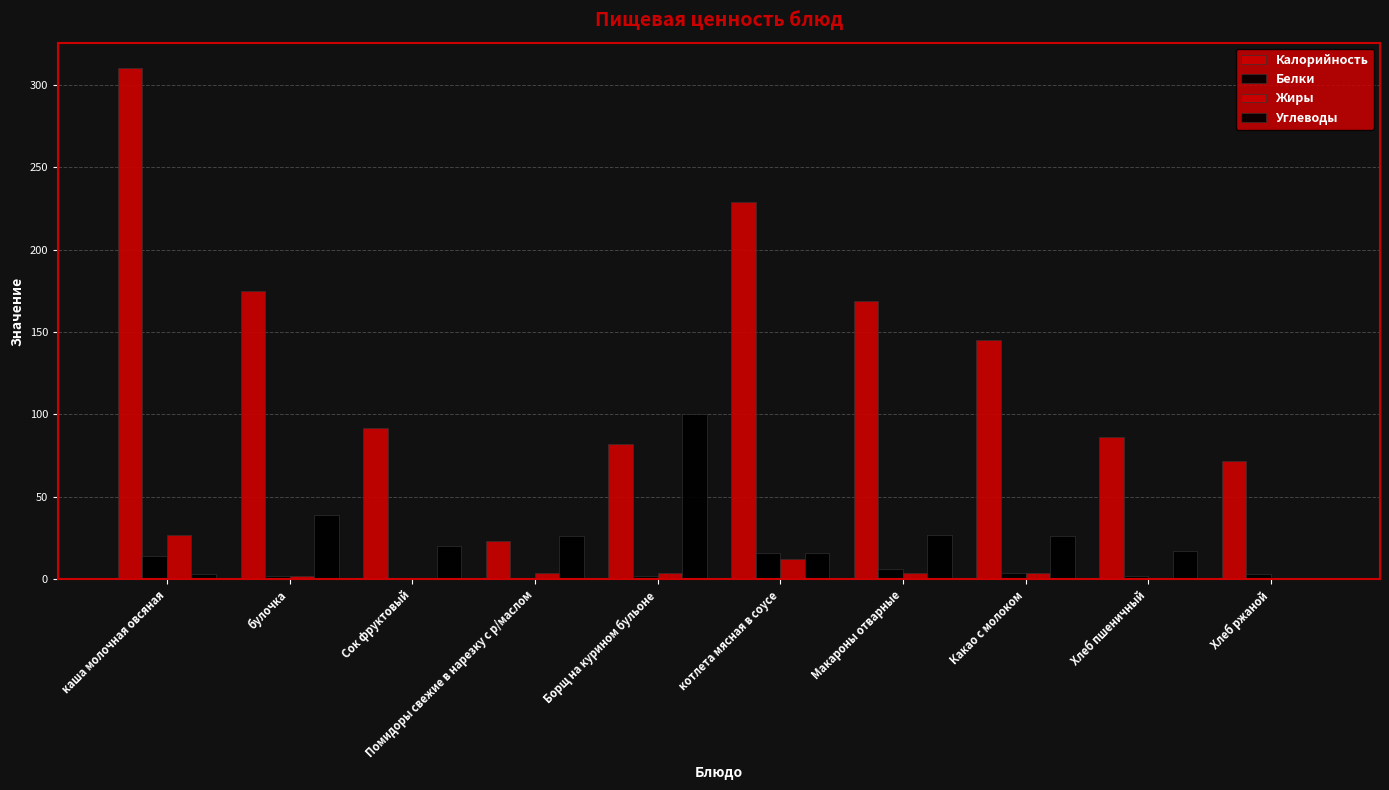

At which label does Жиры reach its minimum?

Сок фруктовый